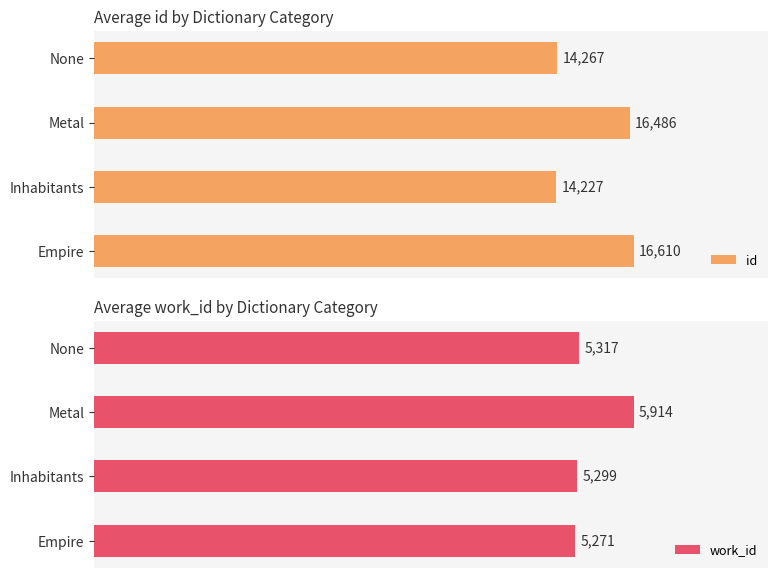

At which label is work_id closest to 5592?

None